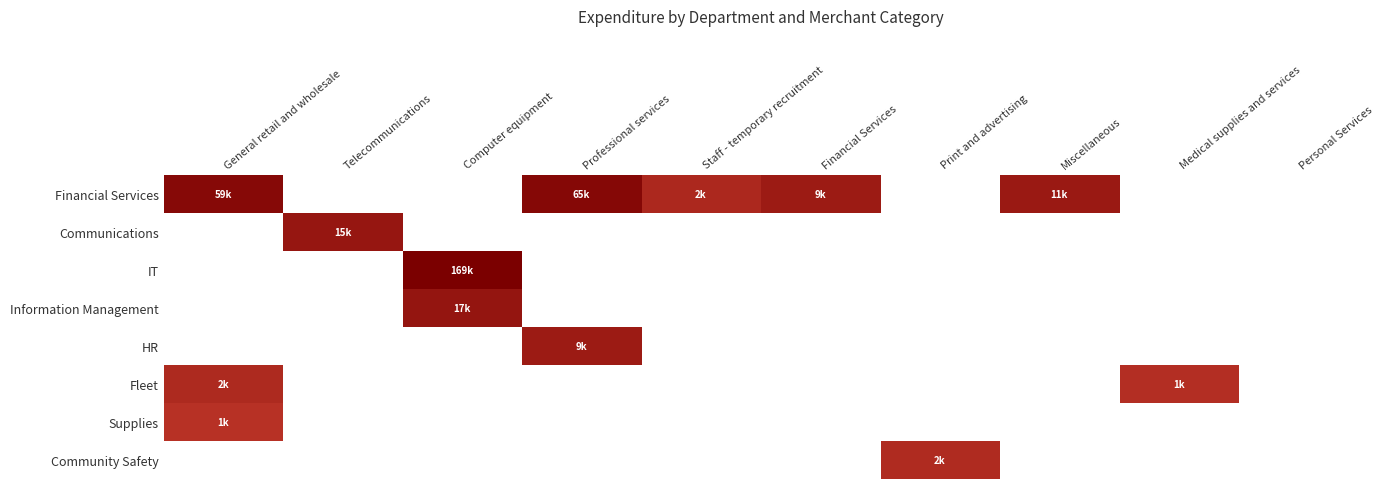

At how many categories does at least one series exceed 2?

9